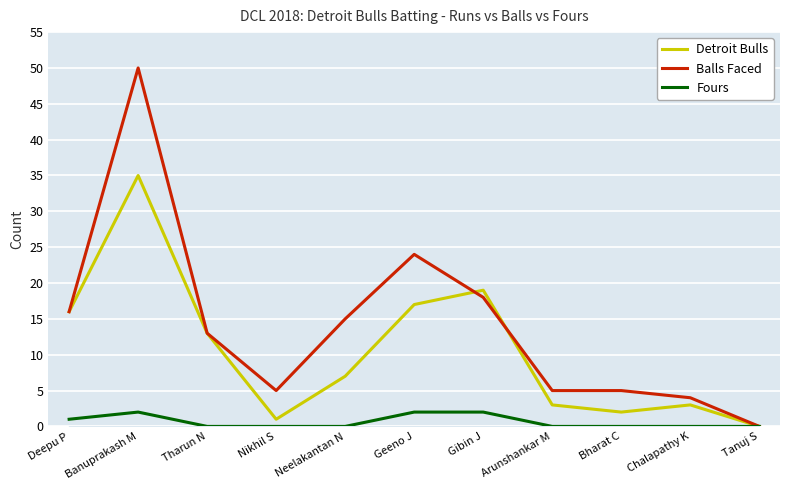

At how many categories does at least one series exceed 44?

1